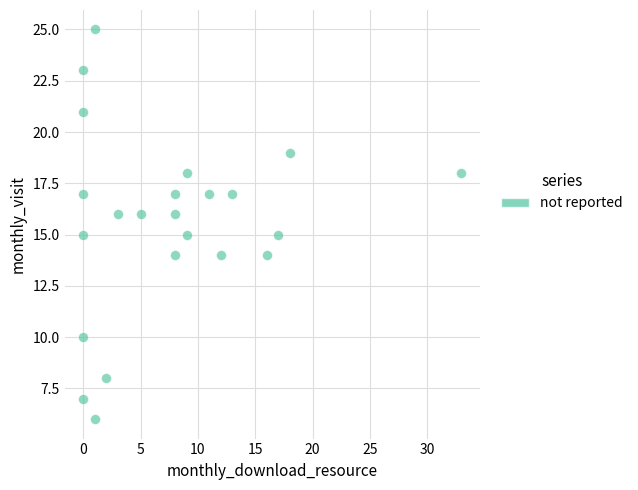

What is the range of Y values (max minus min)?

19